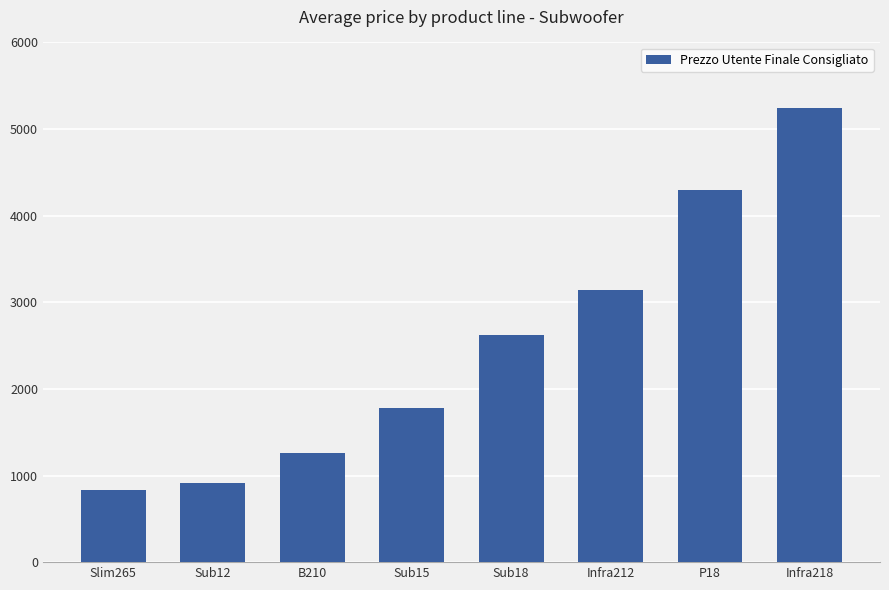

Reading right to left, transcribe all the data shown in this chart.

Infra218=5244.8	P18=4299.8	Infra212=3144.8	Sub18=2619.8	Sub15=1779.8	B210=1254.8	Sub12=912.5	Slim265=828.5